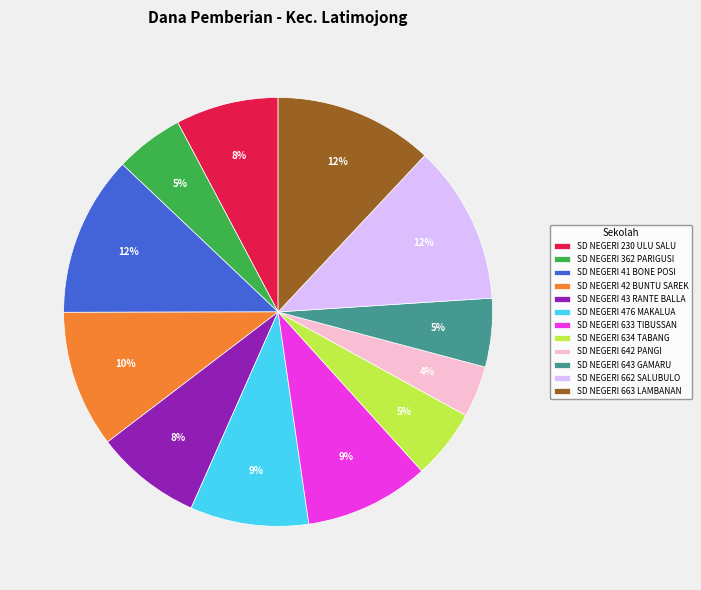

Do SD NEGERI 41 BONE POSI and SD NEGERI 634 TABANG together represent more than half of the pie?

No